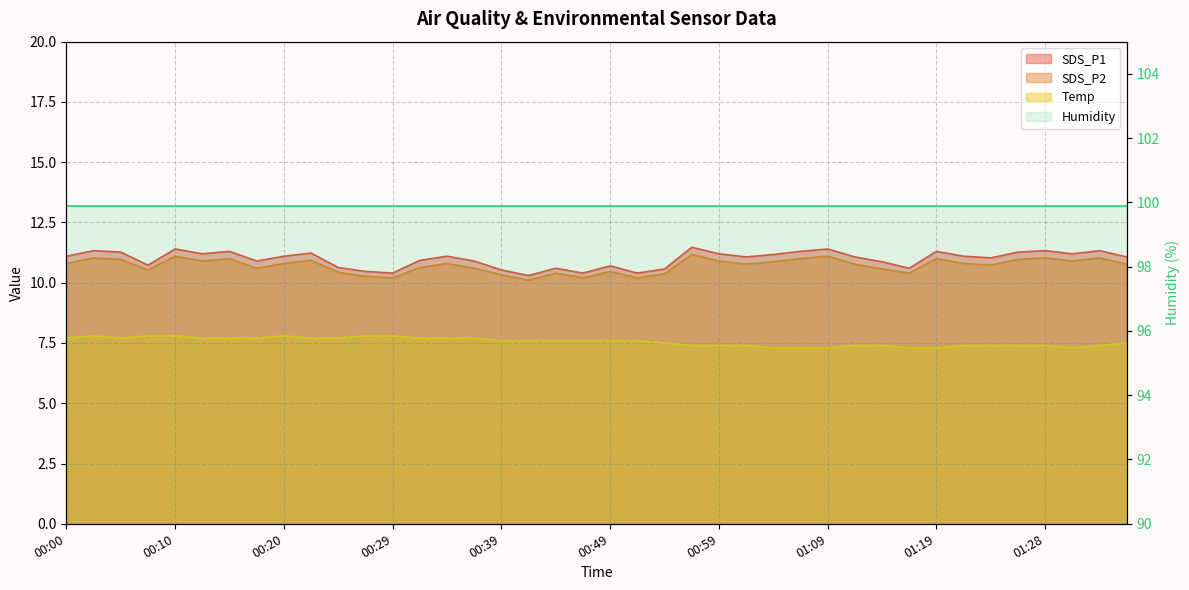

What is the label of the 12th point from the right?

01:09